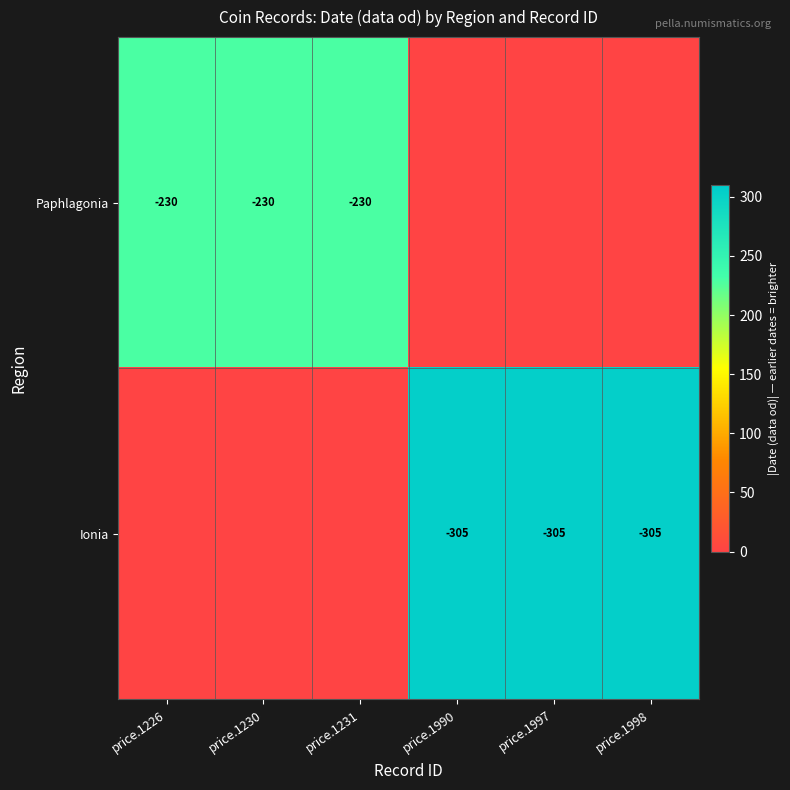

True or false: Ionia has a value of -305 at price.1990.

True